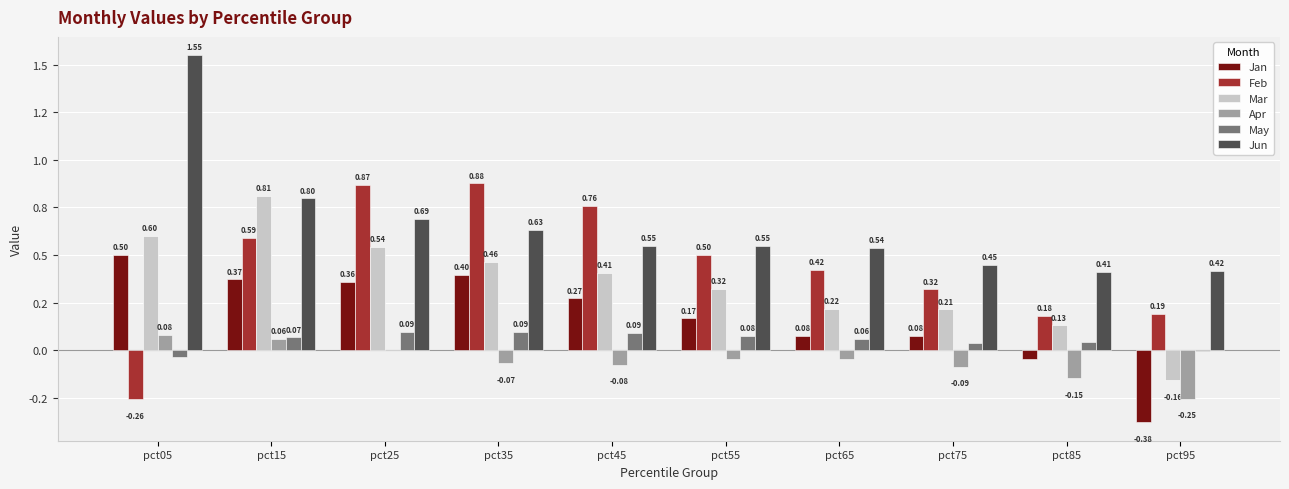

What is the value of the May bar at the 3rd from the left?

0.1